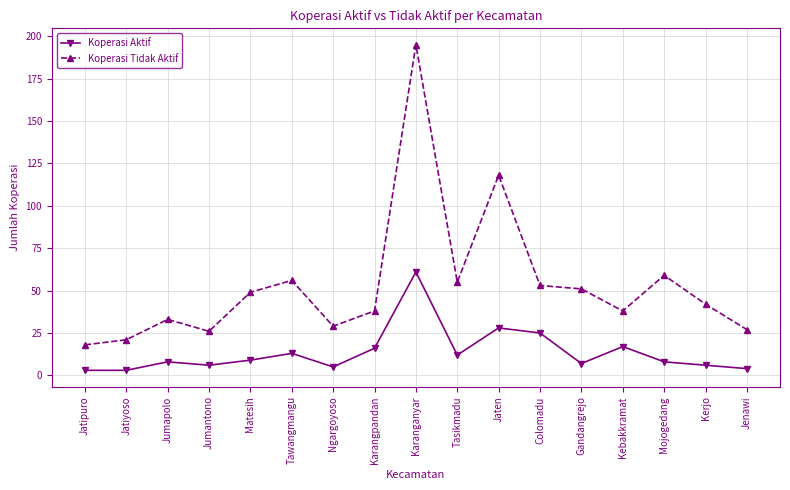

How many interior local peaks does the Koperasi Aktif series have?

5